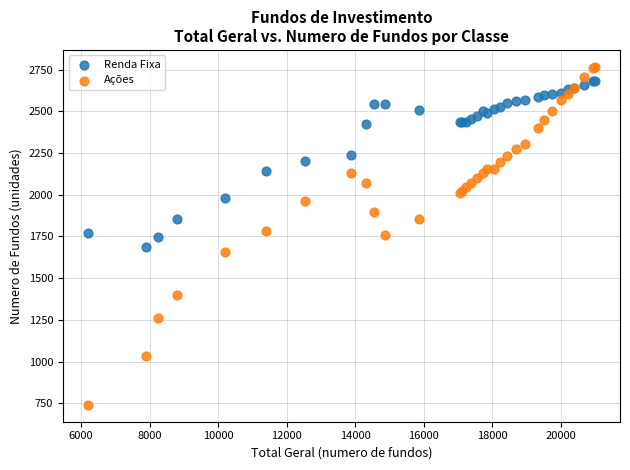

Which series contains the lowest Y value?

Ações